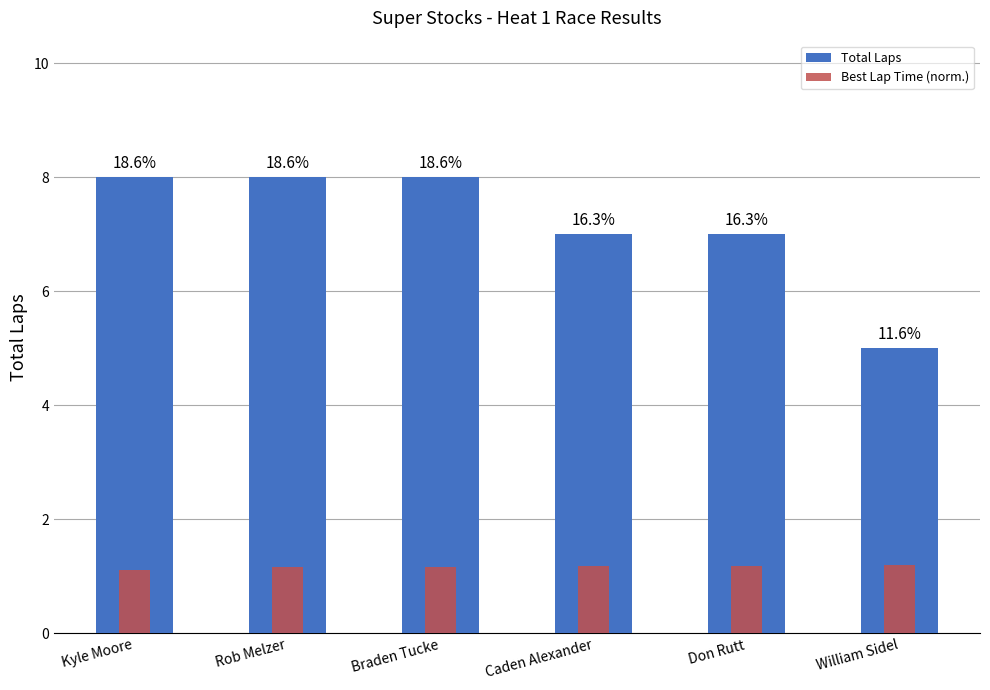

What is the label of the 1st bar from the left?

Kyle Moore